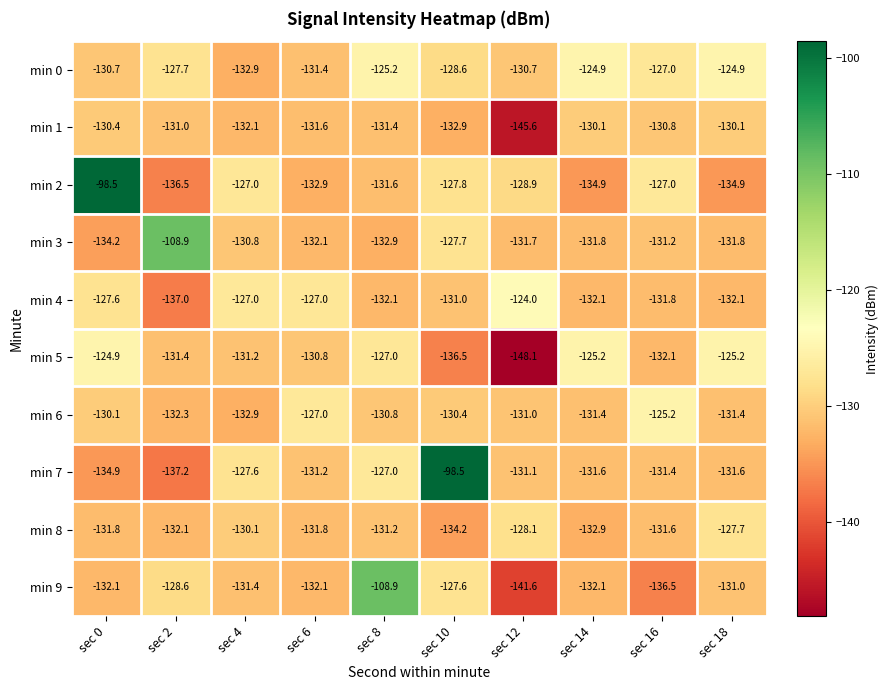

Which series has the largest range (max minus min)?

min 7